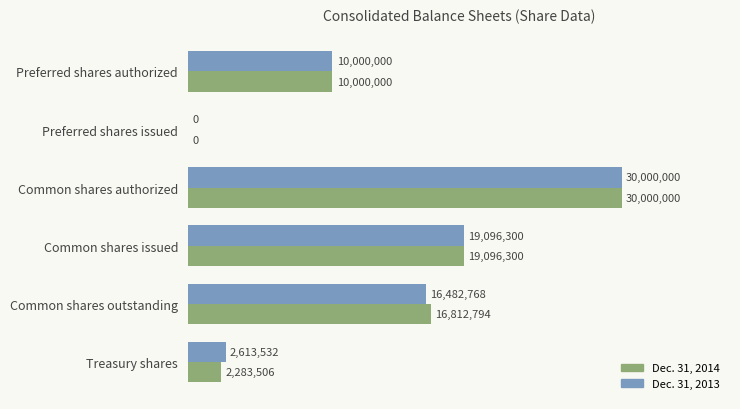

What are all the series names shown in the legend?

Dec. 31, 2014, Dec. 31, 2013